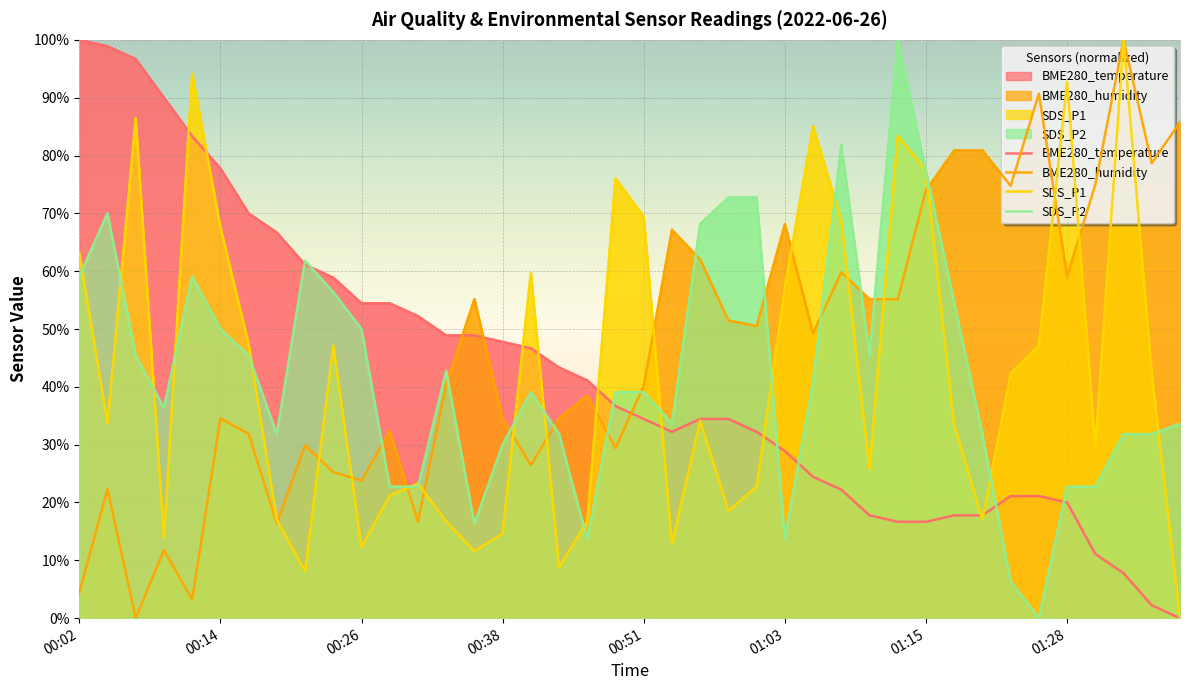

What position from the right is 12?

28